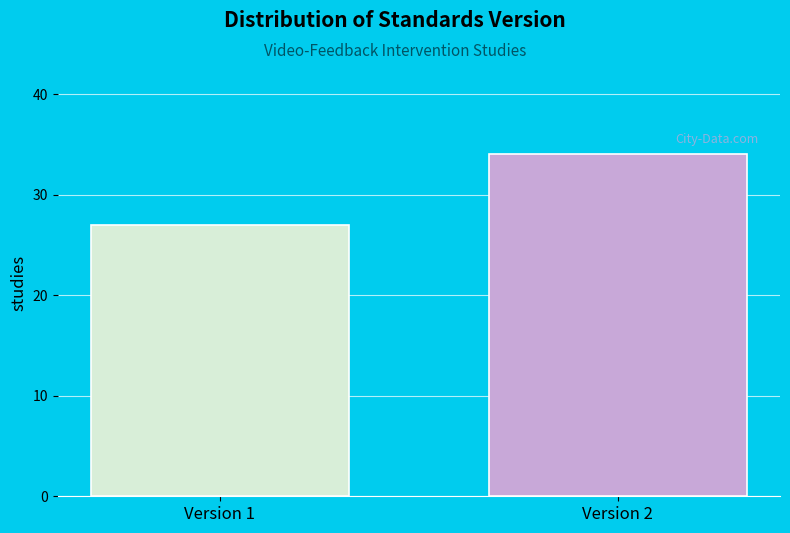

Reading left to right, extract all data points from this chart.

27	34